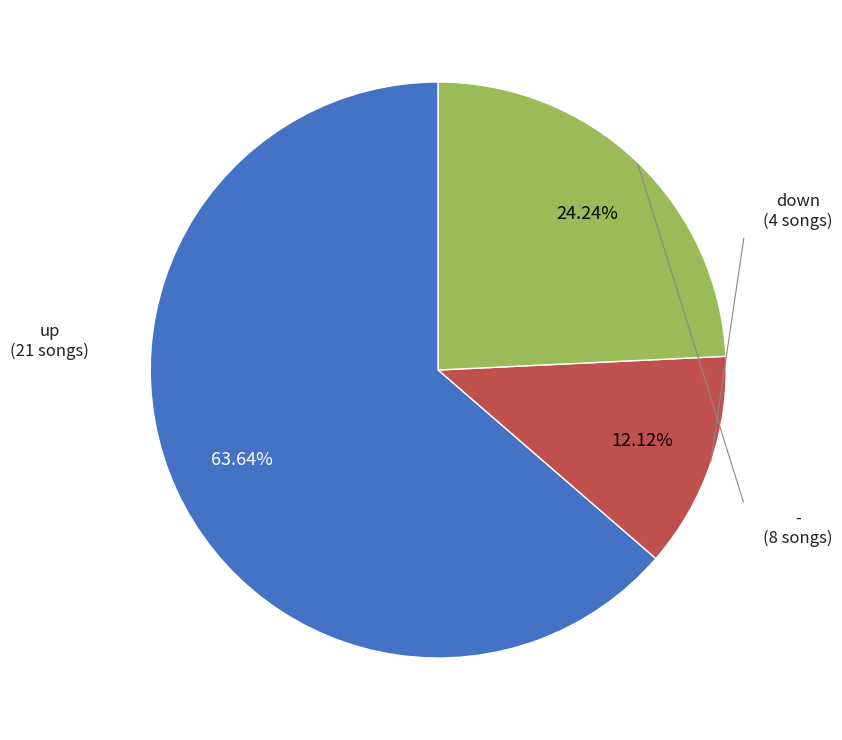

Does any single category account for the majority?

Yes